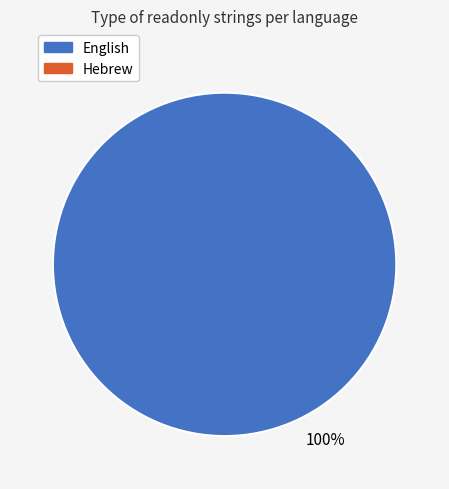

Is there any slice that represents more than half of the pie?

Yes